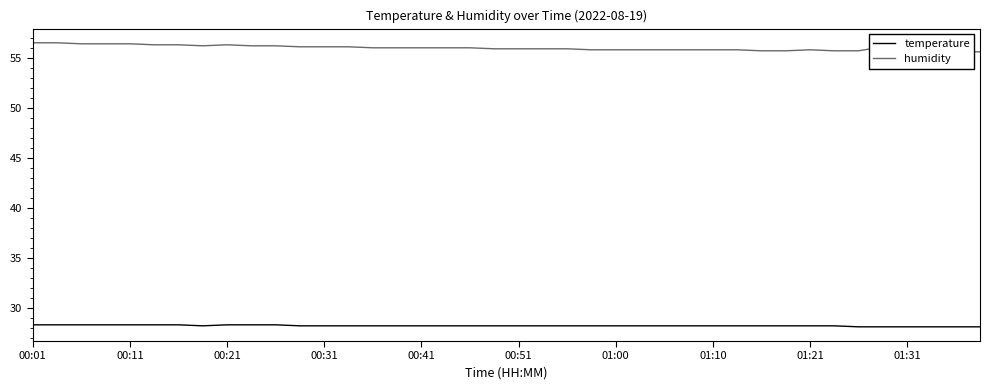

Which series changed the most between 21 and 27?

humidity